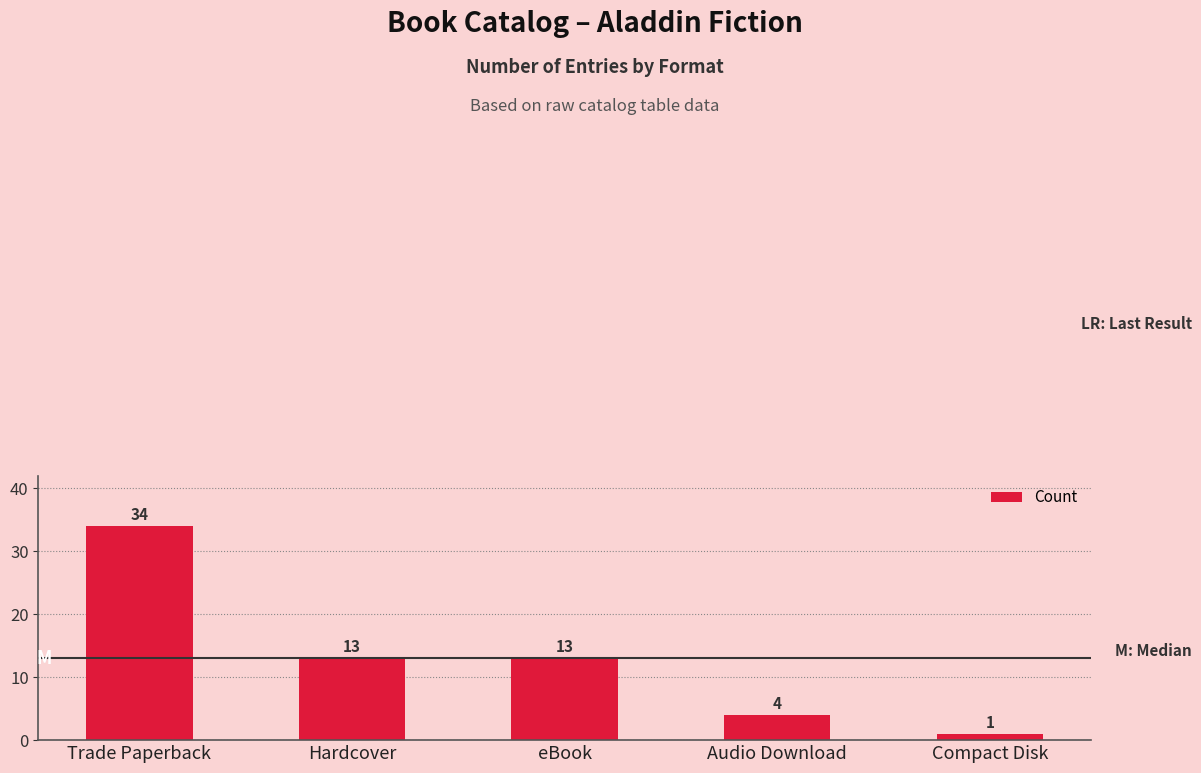

At which label does the data first exceed 13?

Trade Paperback